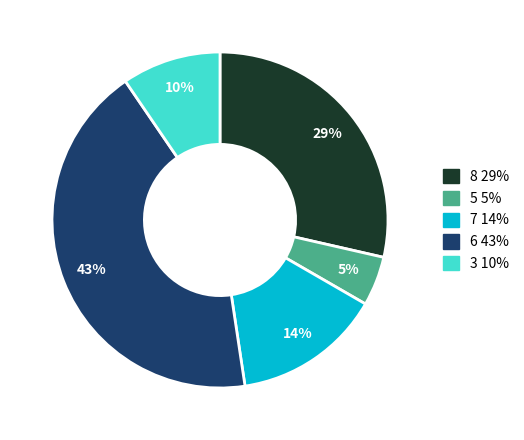

To the nearest percent, what is the average slice percentage?

20%